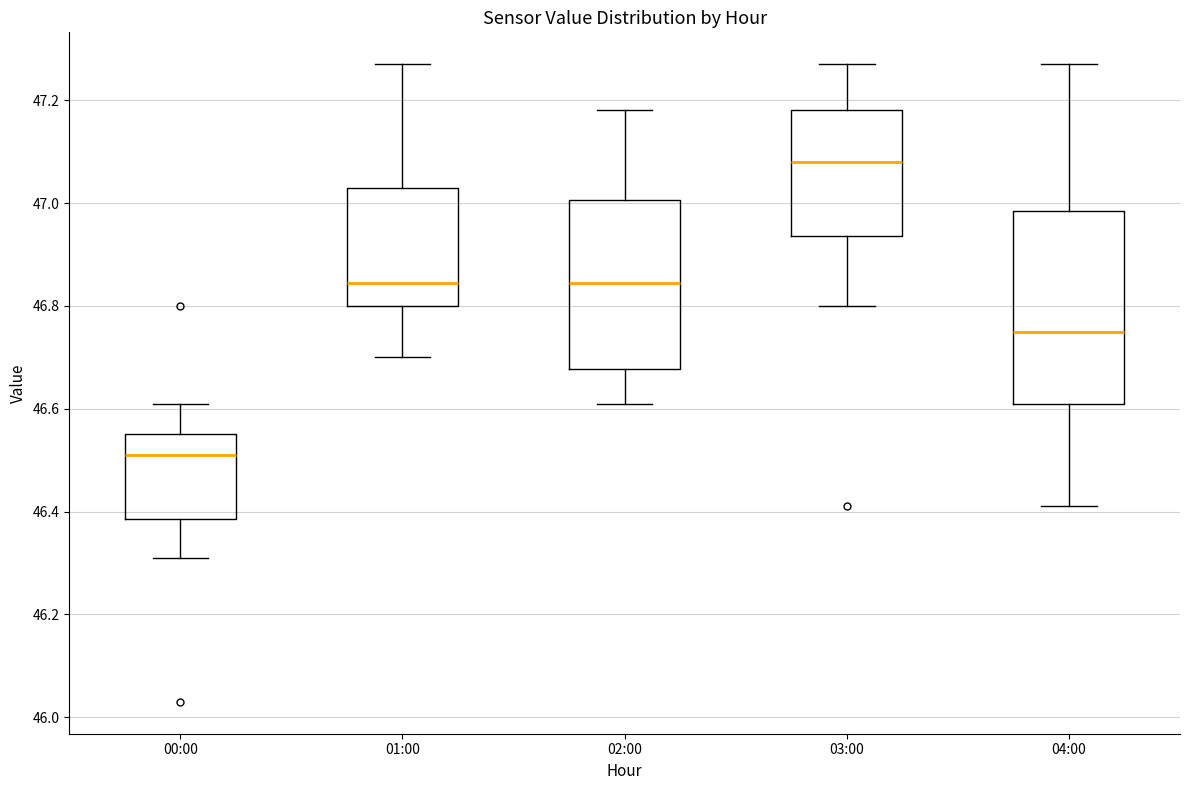

Reading left to right, transcribe this box plot: for each box, give where its median line is, the range the box spans, and where its two whiskers end, as read against the y-axis. The values are not printed on the chart, so give them approximately, as read against the axis.

00:00: median 46.52, box 46.38 to 46.56, whiskers 46.32 to 46.62
01:00: median 46.84, box 46.80 to 47.04, whiskers 46.70 to 47.28
02:00: median 46.84, box 46.68 to 47.00, whiskers 46.62 to 47.18
03:00: median 47.08, box 46.94 to 47.18, whiskers 46.80 to 47.28
04:00: median 46.76, box 46.62 to 46.98, whiskers 46.42 to 47.28